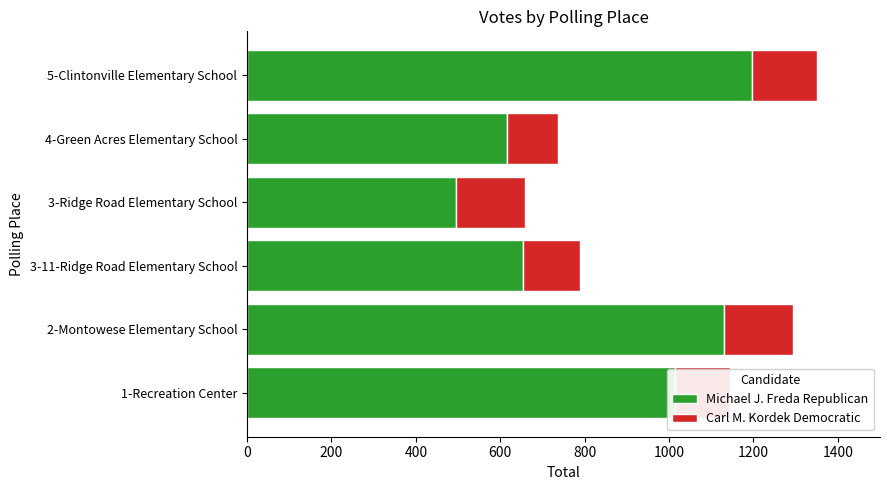

Rank the categories by Michael J. Freda Republican value from highest to lowest.

5-Clintonville Elementary School, 2-Montowese Elementary School, 1-Recreation Center, 3-11-Ridge Road Elementary School, 4-Green Acres Elementary School, 3-Ridge Road Elementary School